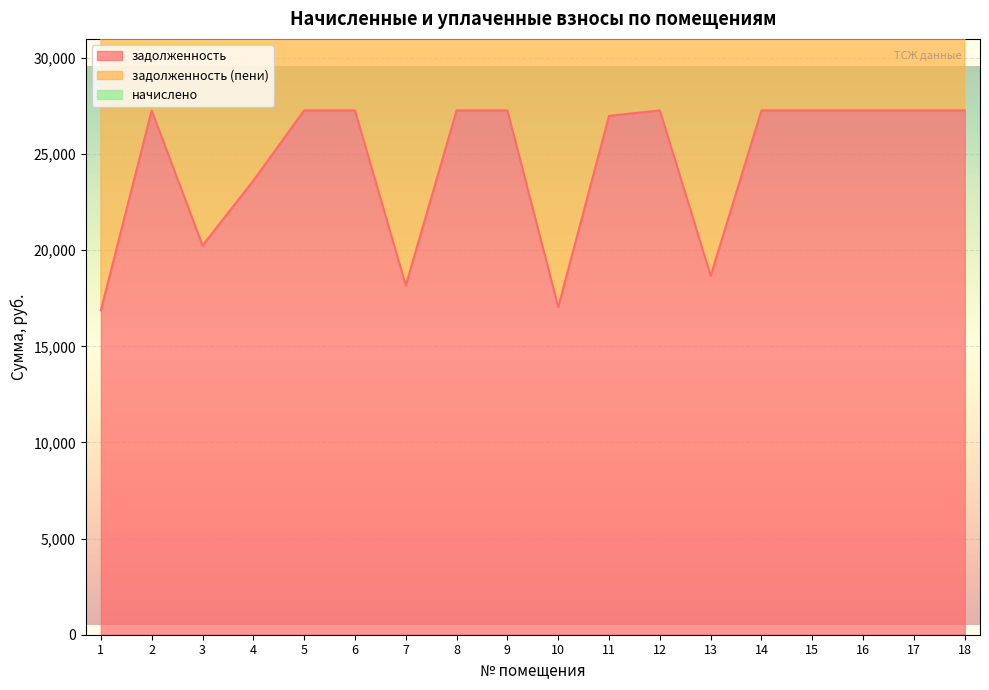

What is the average value of the задолженность series?

24529.3